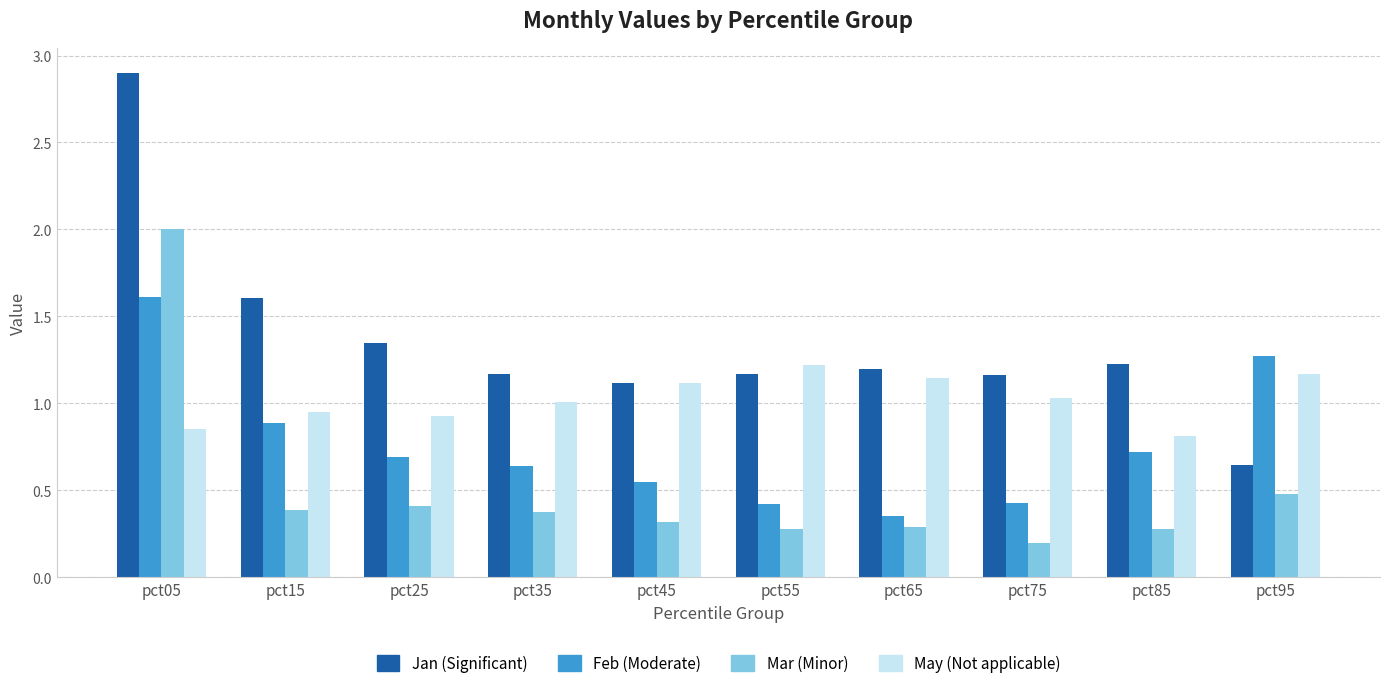

What is the total value across all series at pct65?

3.0